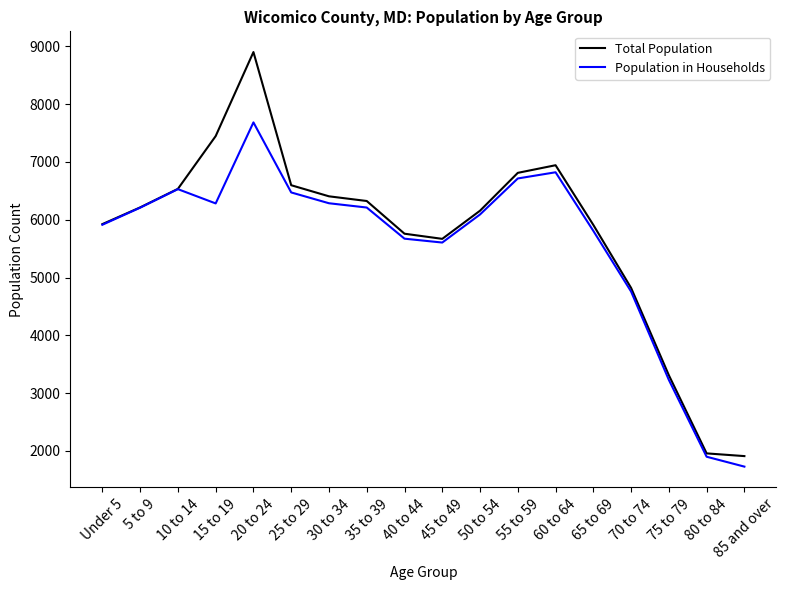

True or false: Total Population has more than 1 interior local peaks.

True